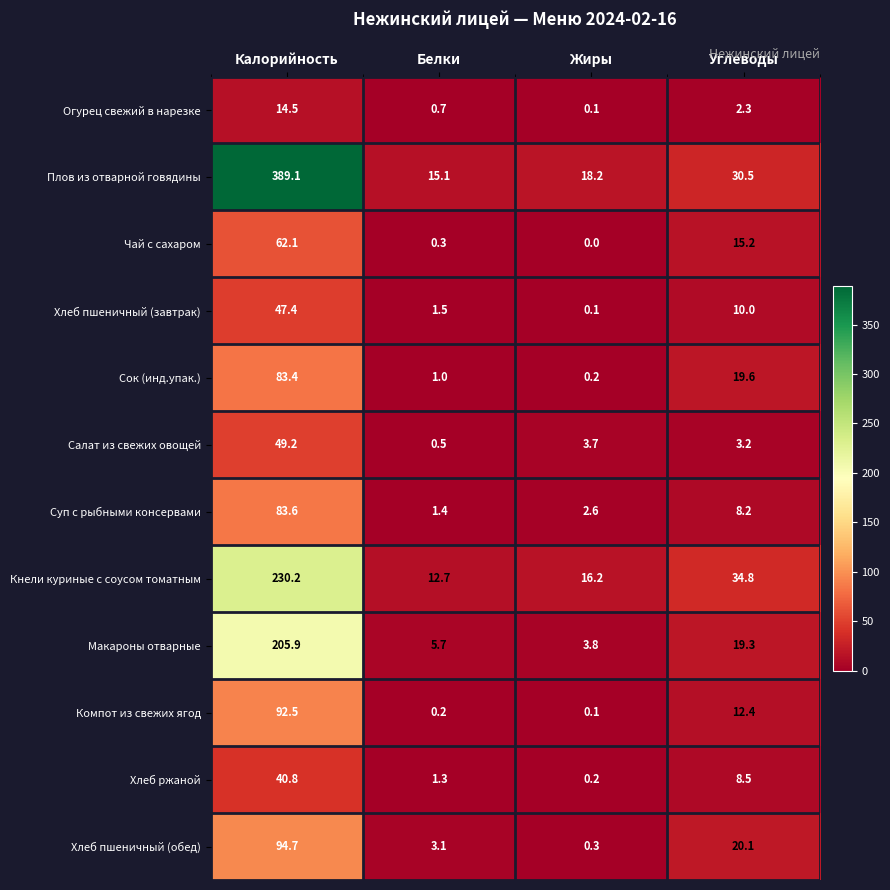

The value of Макароны отварные at Белки is 5.7. True or false?

True